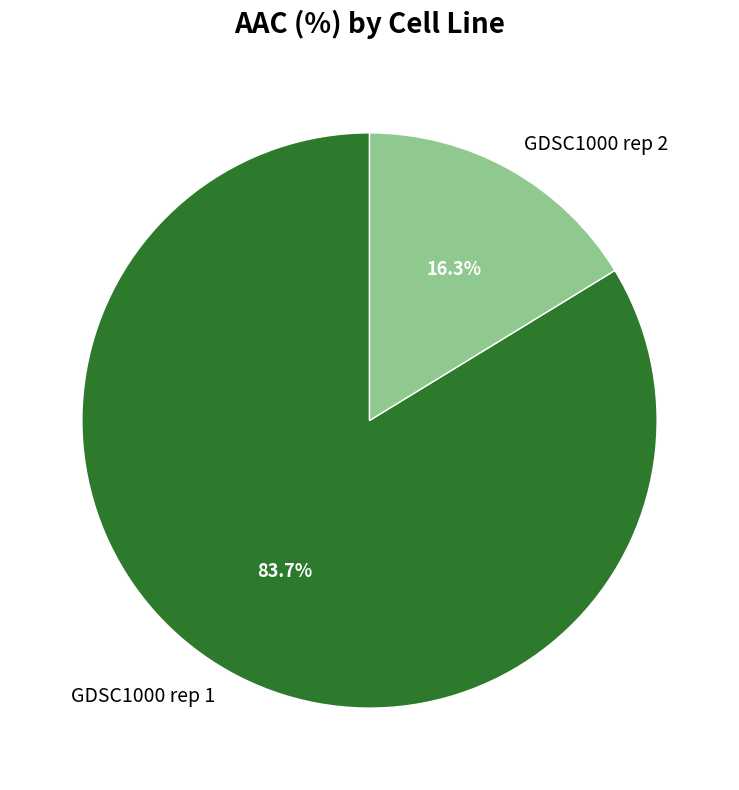

True or false: GDSC1000 rep 1 accounts for 84% of the total.

True